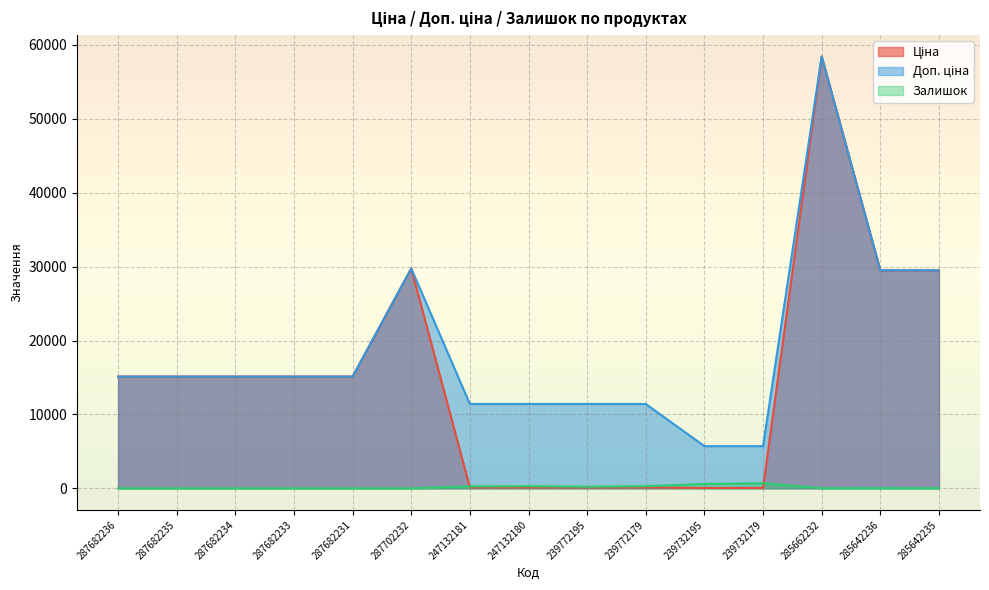

At which category does the chart reach its peak across all series?

285662232